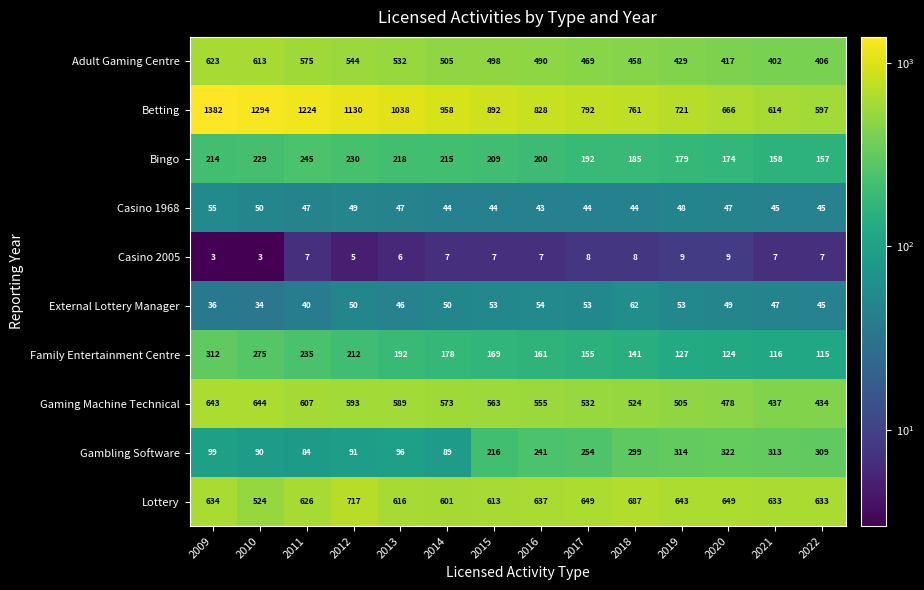

Rank the series at 2010 from lowest to highest value.

Casino 2005, External Lottery Manager, Casino 1968, Gambling Software, Bingo, Family Entertainment Centre, Lottery, Adult Gaming Centre, Gaming Machine Technical, Betting